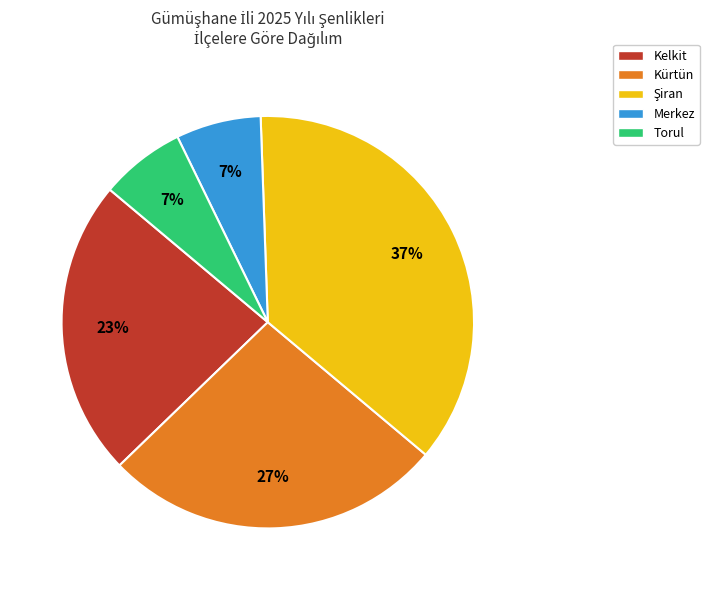

To the nearest percent, what is the average slice percentage?

20%